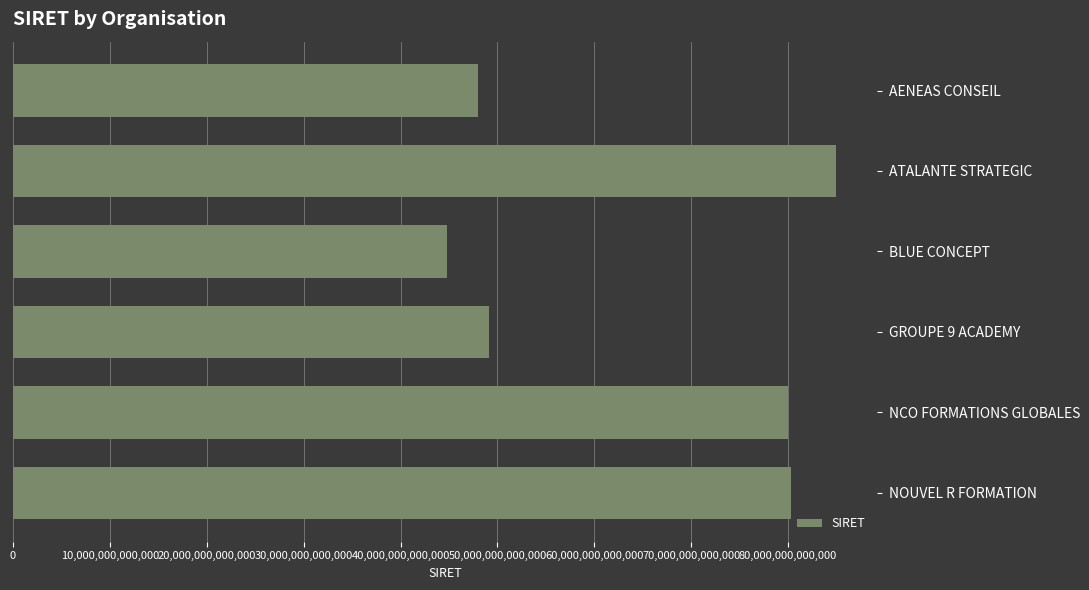

Between BLUE CONCEPT and GROUPE 9 ACADEMY, which is larger?

GROUPE 9 ACADEMY